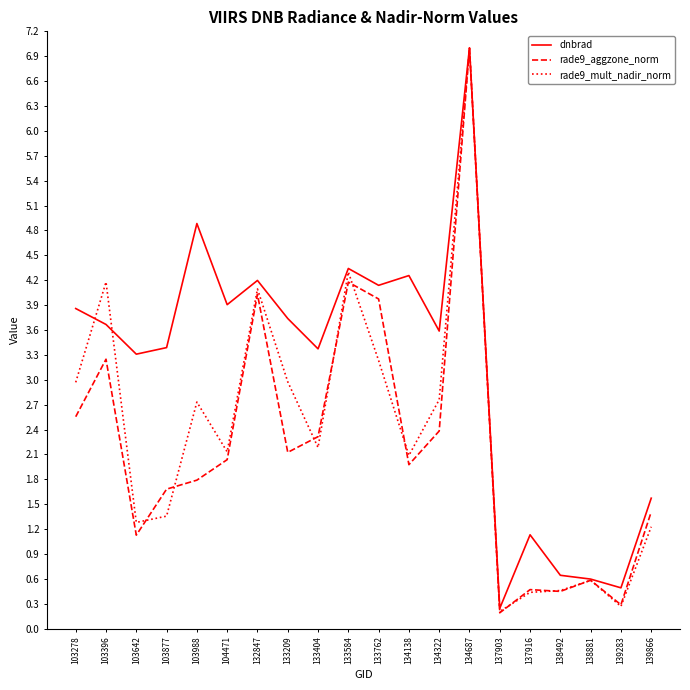

What is the difference between the dnbrad values at 103642 and 103278?

0.6